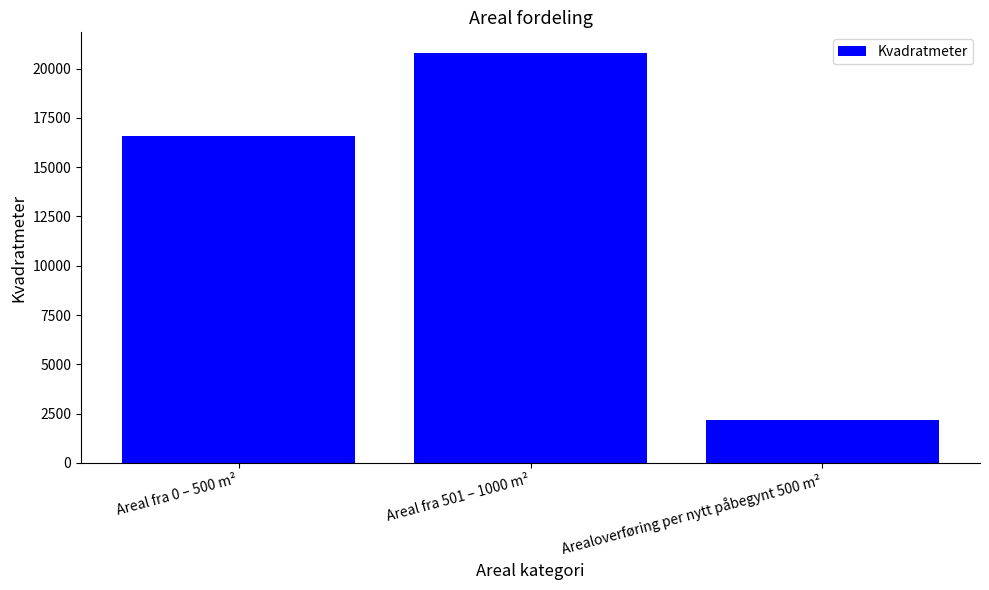

Count the number of categories in the chart.

3